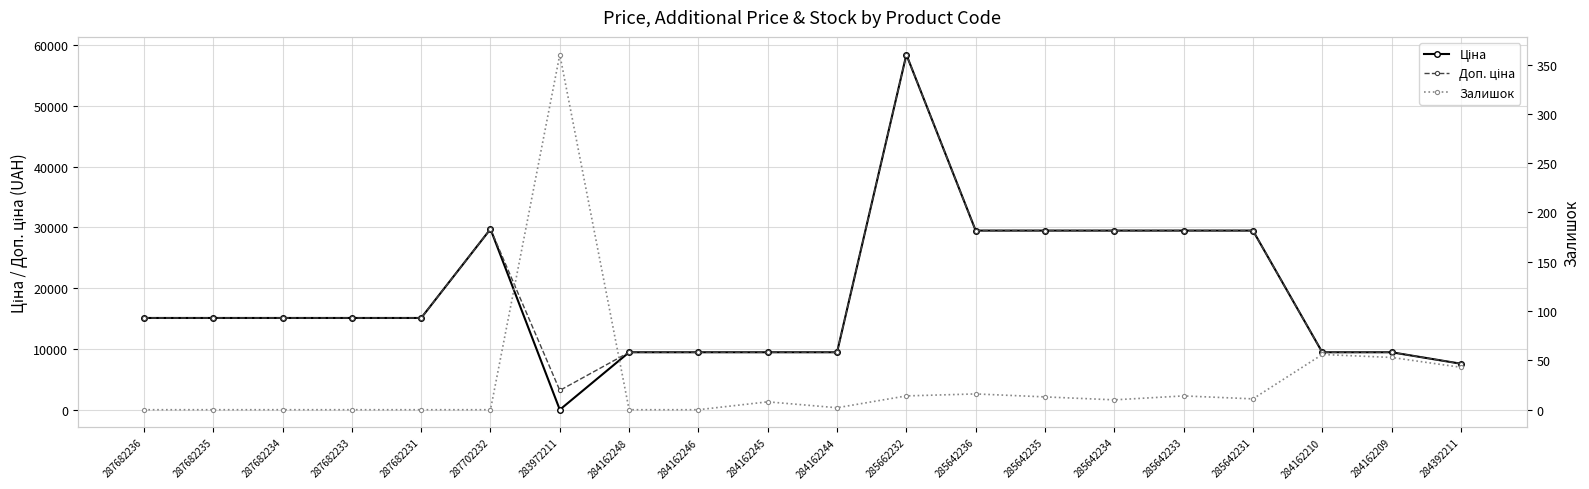

Is the value of Доп. ціна at 283972211 greater than the value of Ціна at 285642234?

No